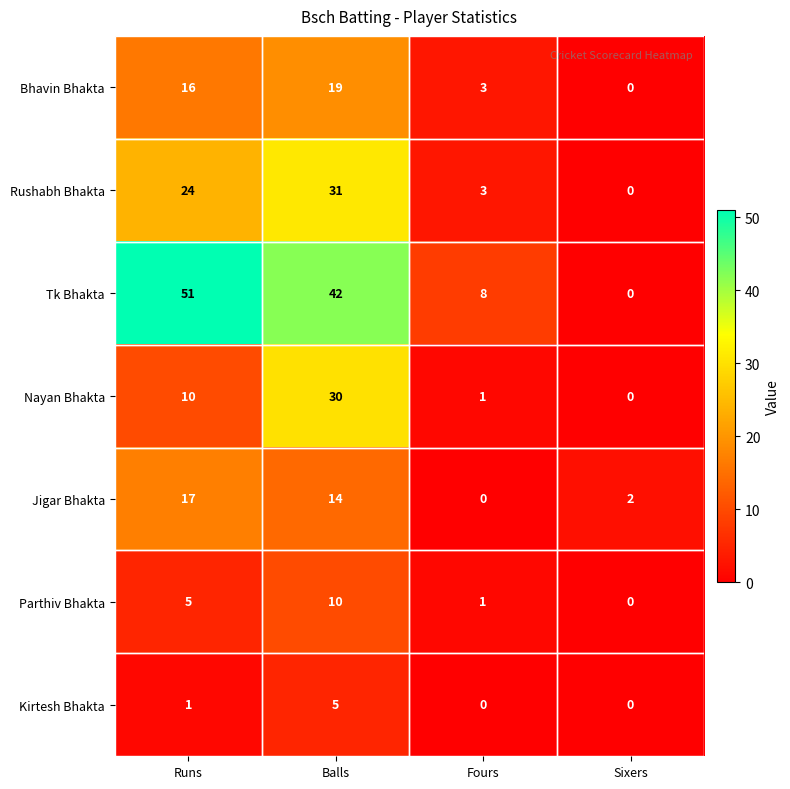

How many categories are shown in the chart?

4